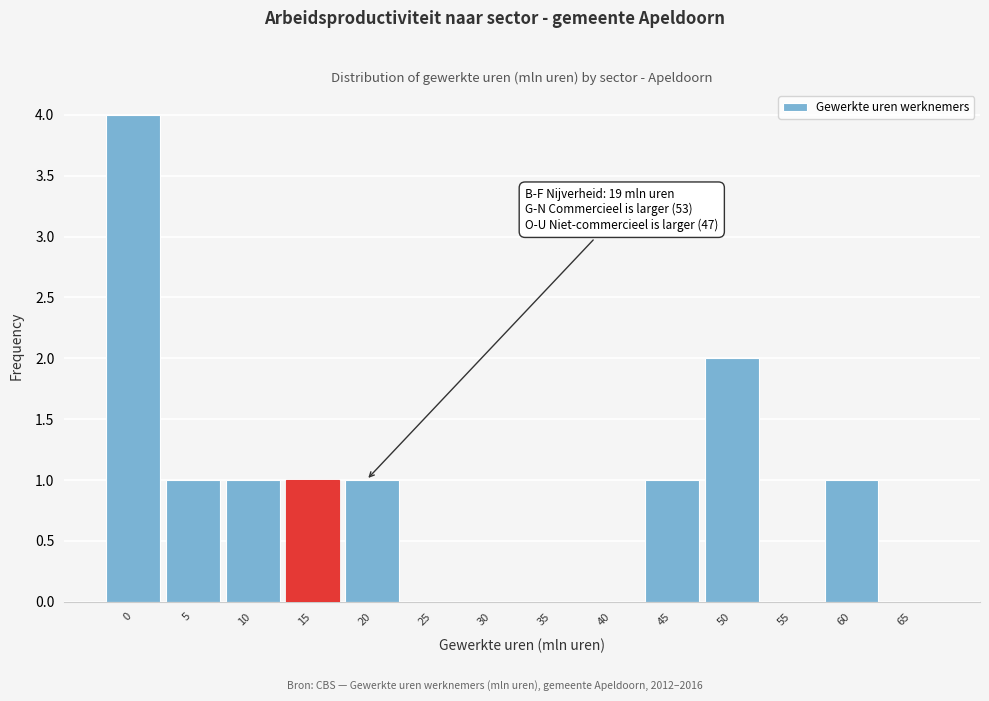

Reading left to right, transcribe all the data shown in this chart.

0=4	5=1	10=1	15=1	20=1	25=0	30=0	35=0	40=0	45=1	50=2	55=0	60=1	65=0